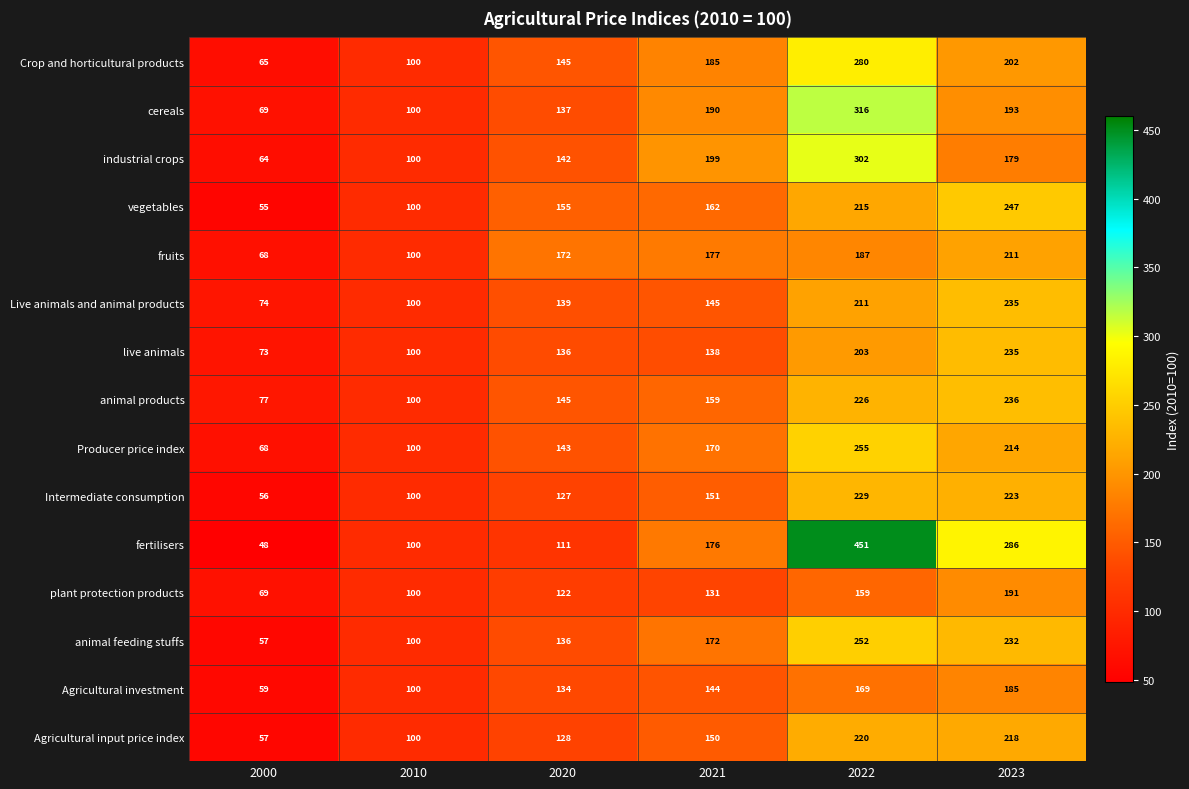

What is the difference between the maximum and second lowest values in the cereals series?

216